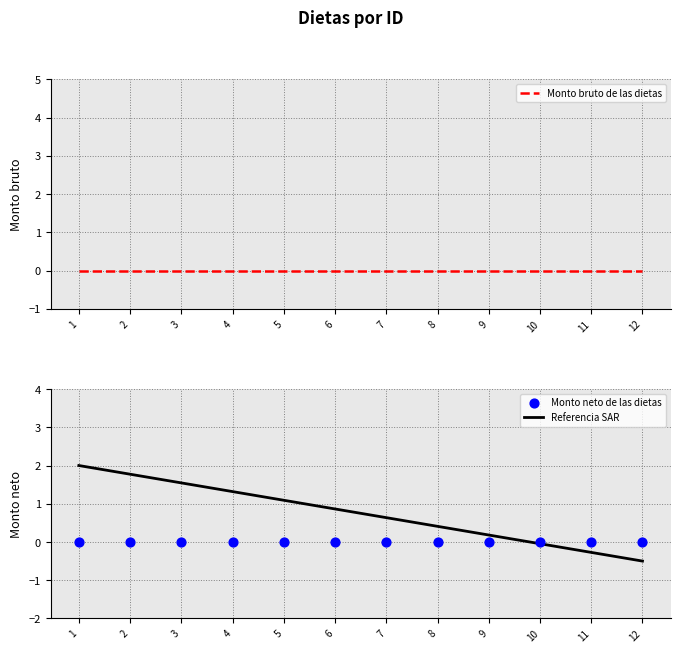

At how many categories does at least one series exceed 1?

5